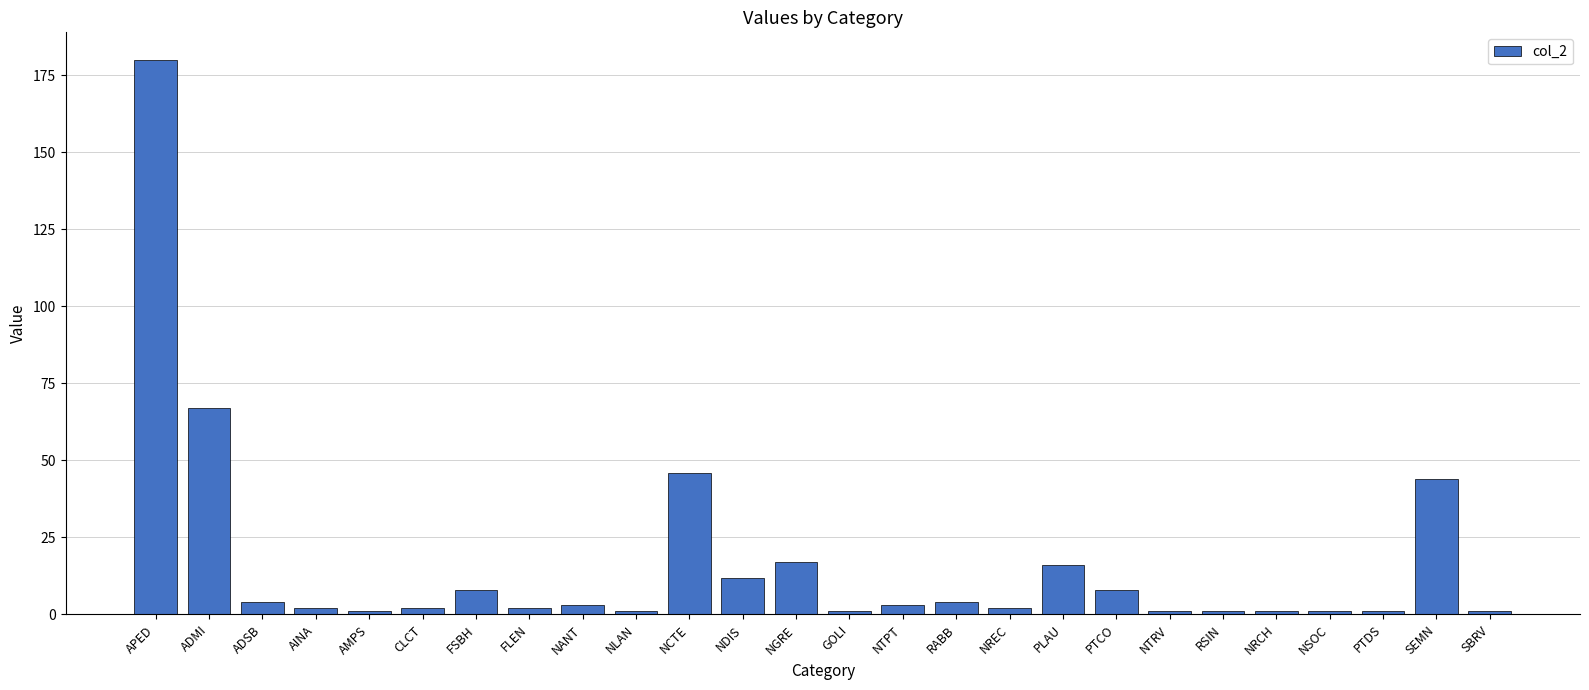

What is the difference between the values at ADMI and NGRE?

50